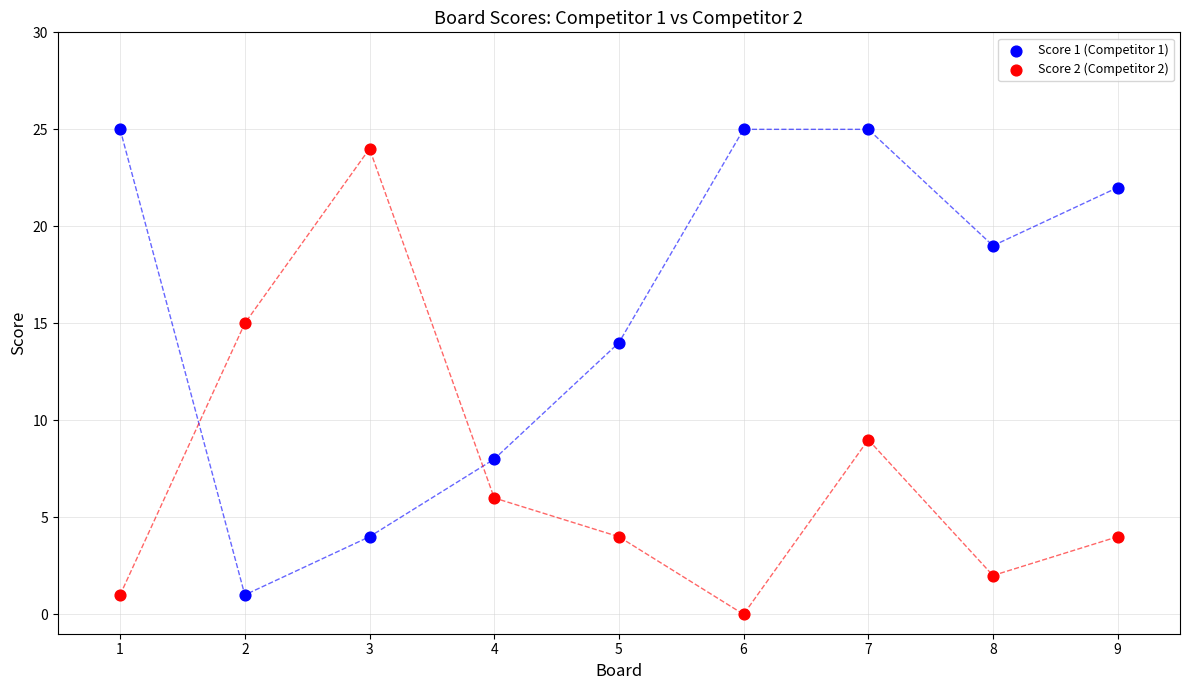

What is the X range (max minus min) for the scatter plot?

8